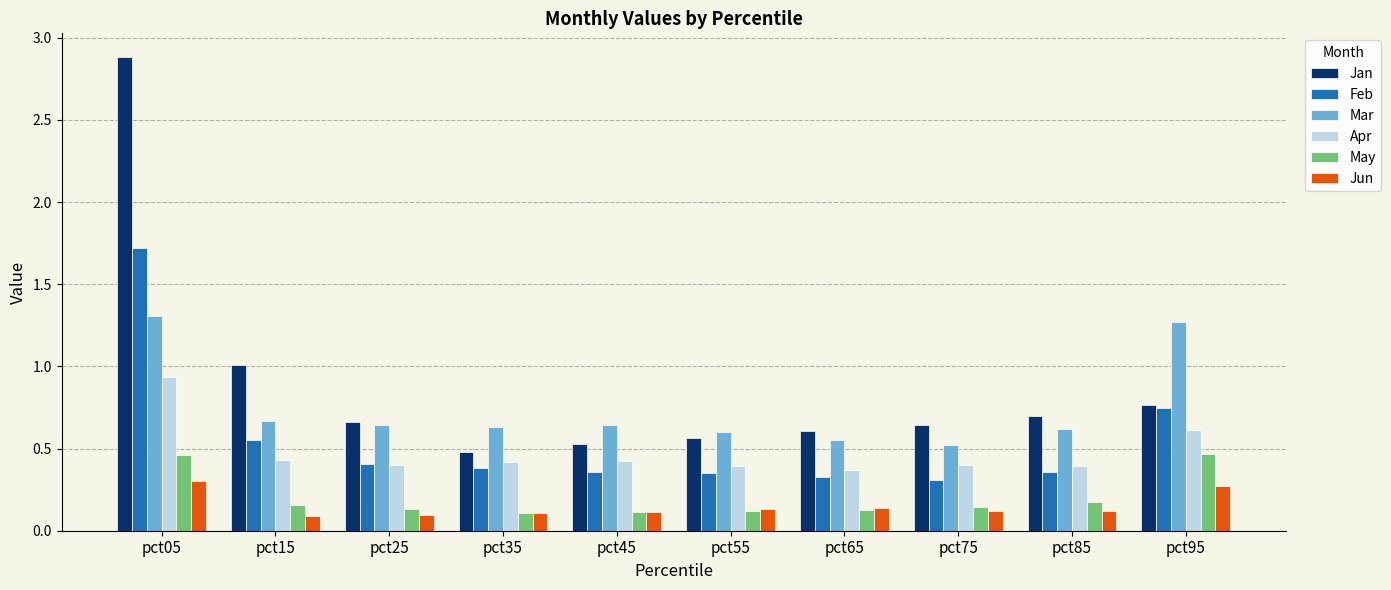

What is the value of the Jun bar at the 10th from the left?

0.3